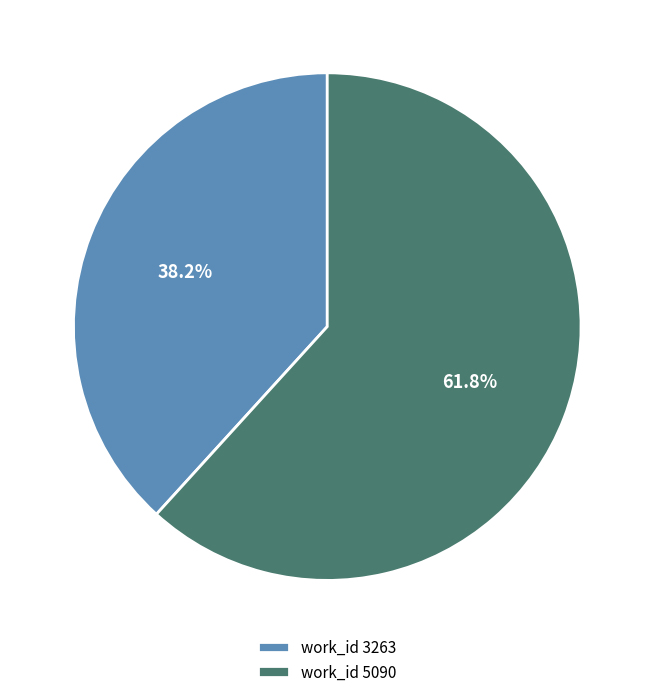

Which slice represents more than half of the pie?

work_id 5090